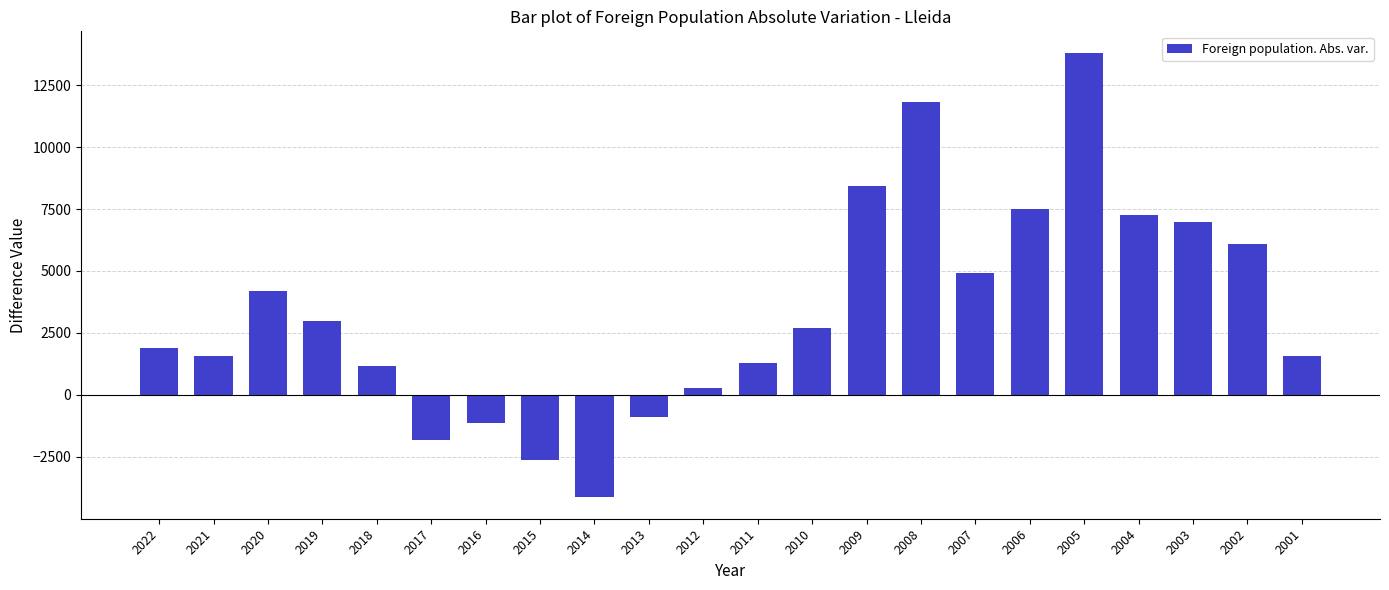

Where is the data nearest to the value 4837?

2007